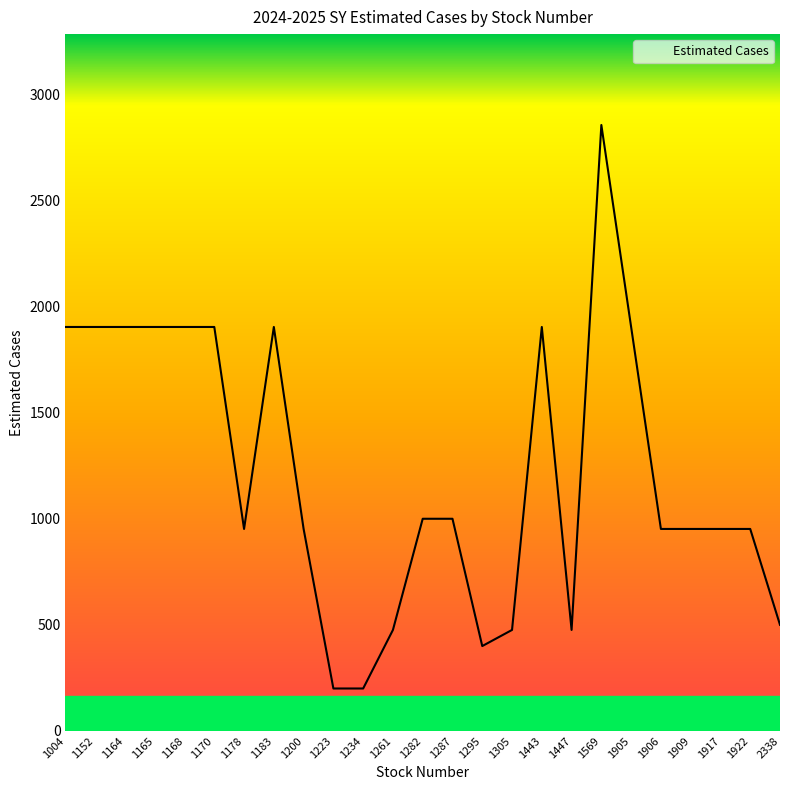

Approximately how many times larger is the value at 1152 compared to 1305?

4.0